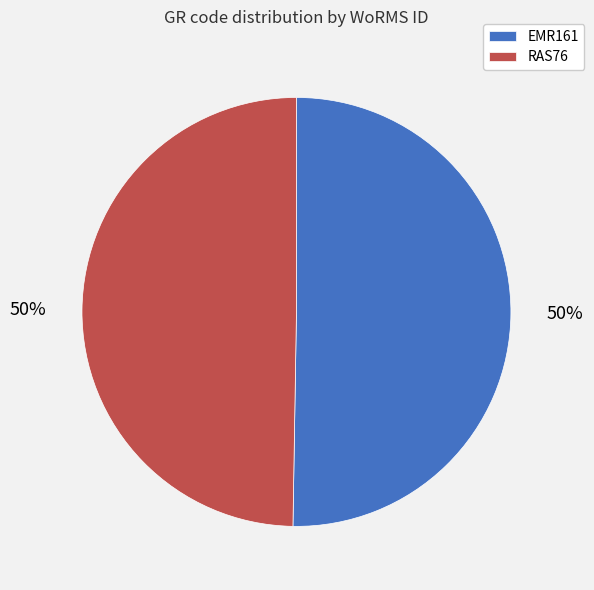

Count the number of slices in the pie.

2